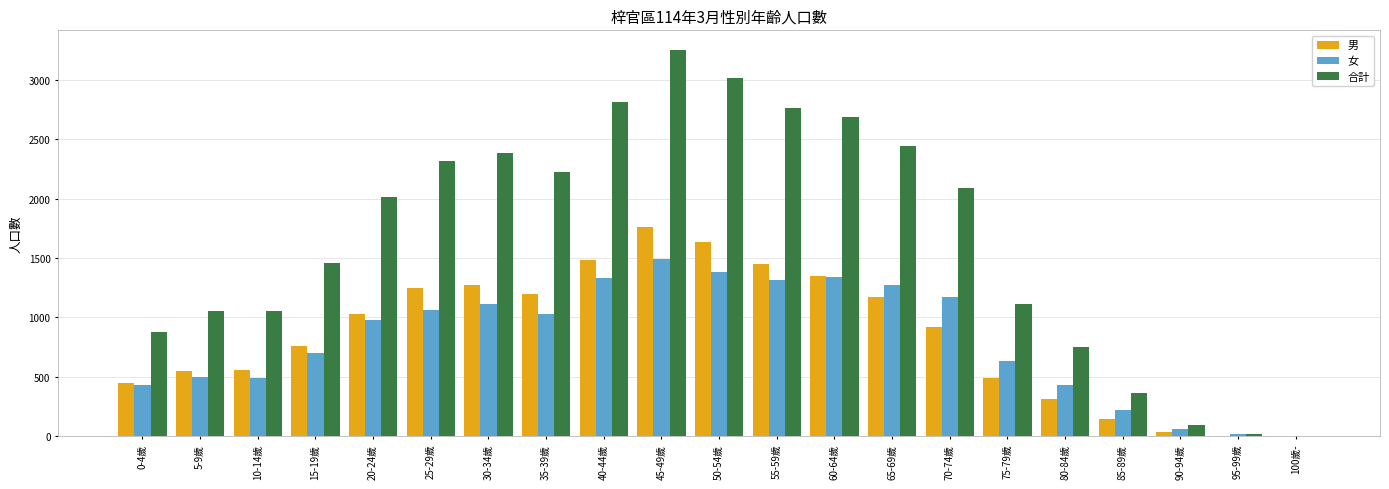

The value of 合計 at 40-44歲 is 2818. True or false?

True